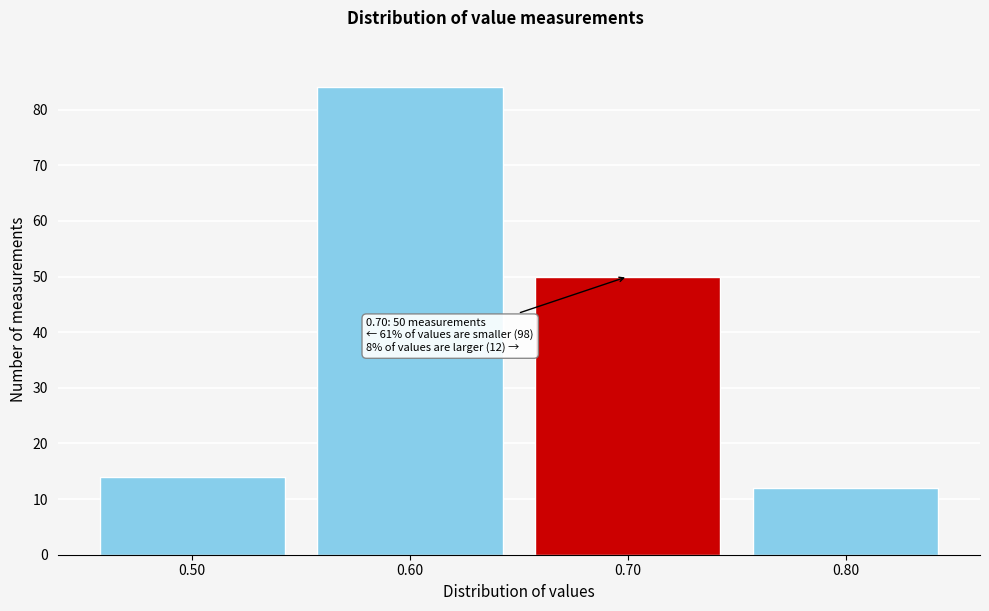

Reading left to right, transcribe all the data shown in this chart.

0.50=14	0.60=84	0.70=50	0.80=12